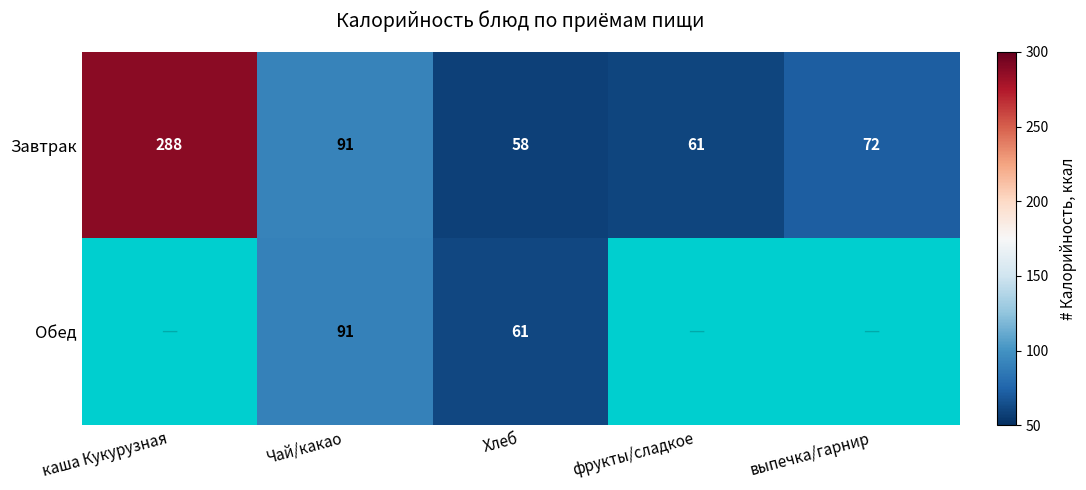

Rank the categories by Завтрак value from lowest to highest.

Хлеб, фрукты/сладкое, выпечка/гарнир, Чай/какао, каша Кукурузная